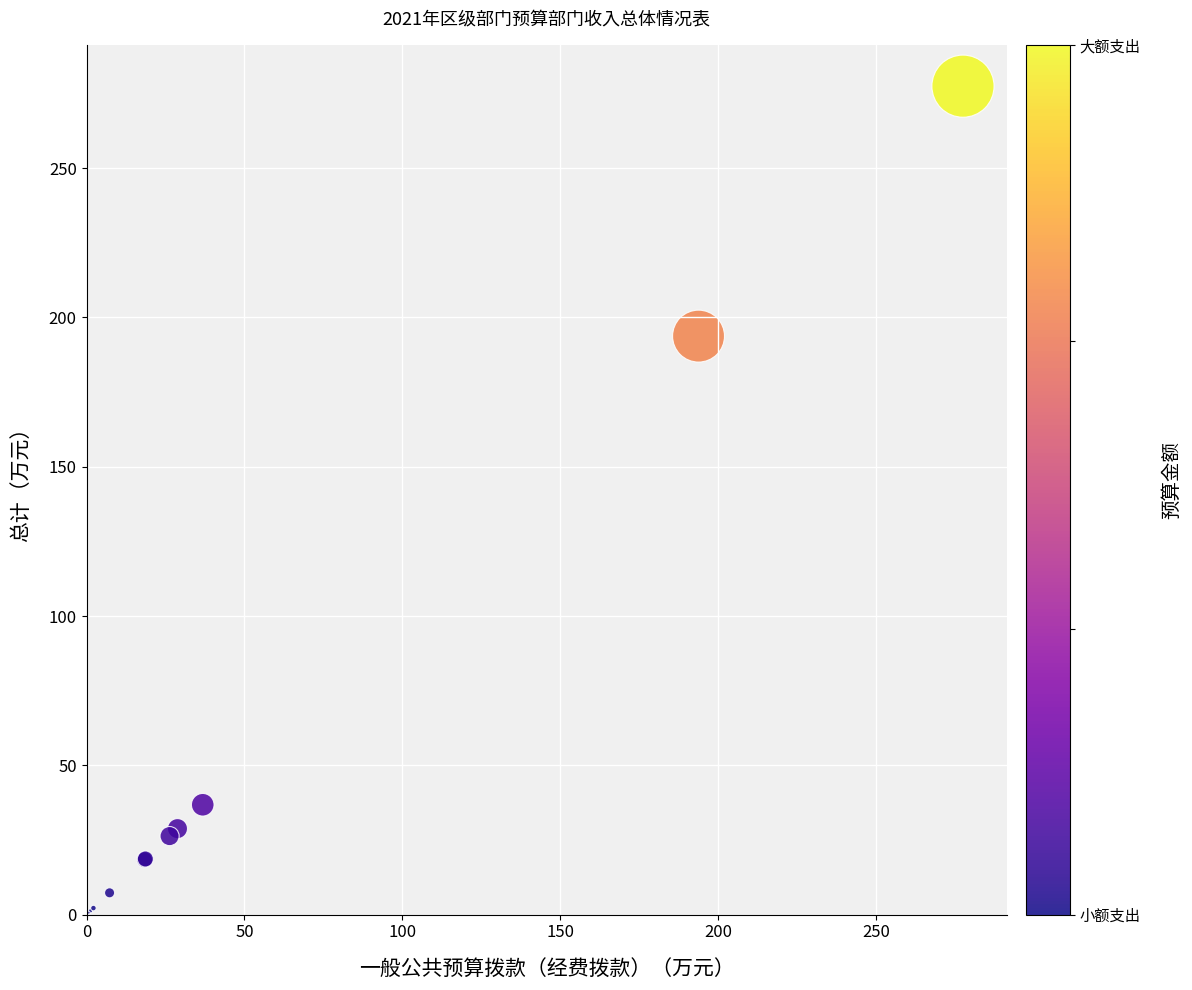

What Y value in the scatter plot is closest to 139?

193.7